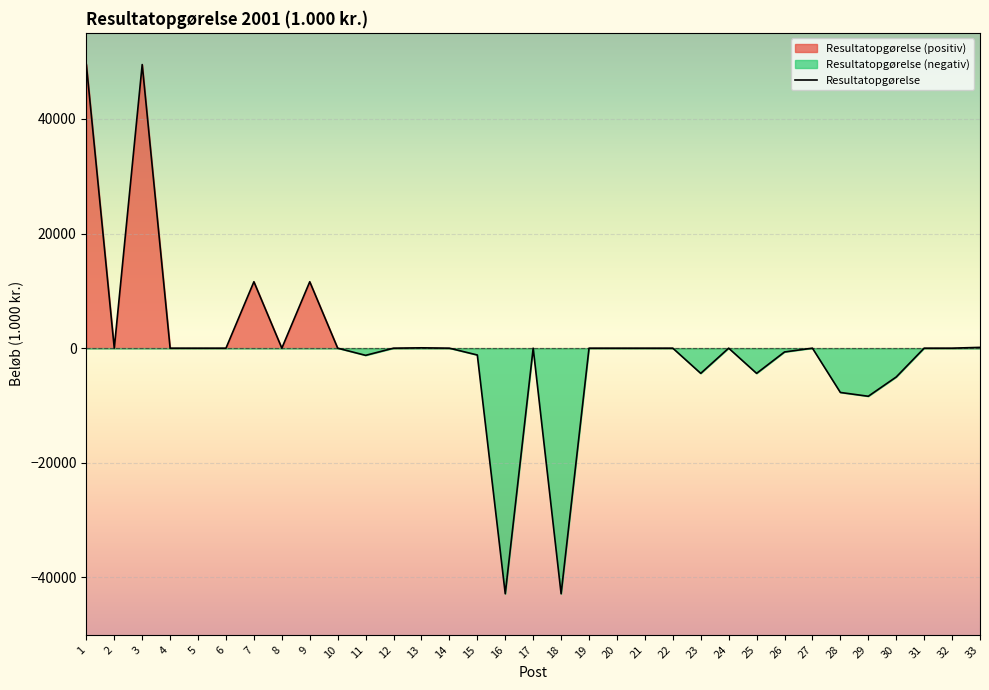

What is the minimum value shown in the chart?

-42840